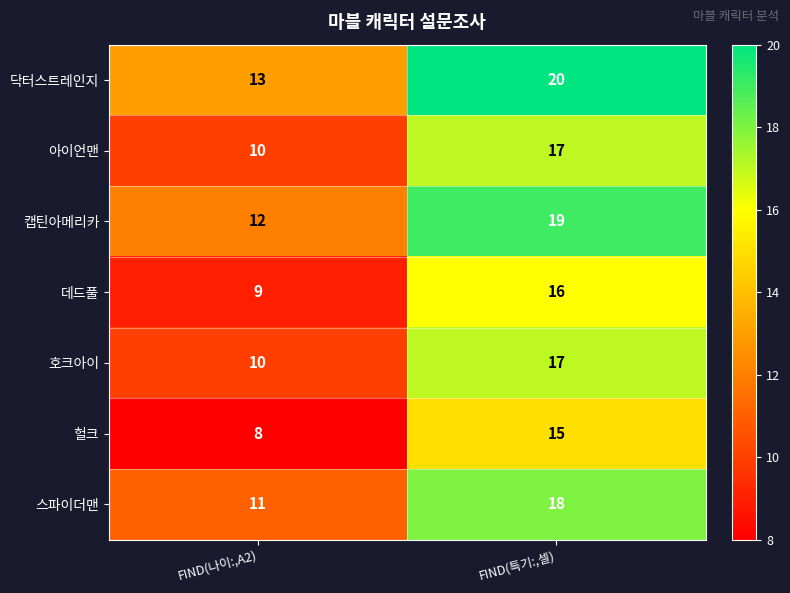

At which label does 캡틴아메리카 reach its peak?

FIND(특기:,셀)